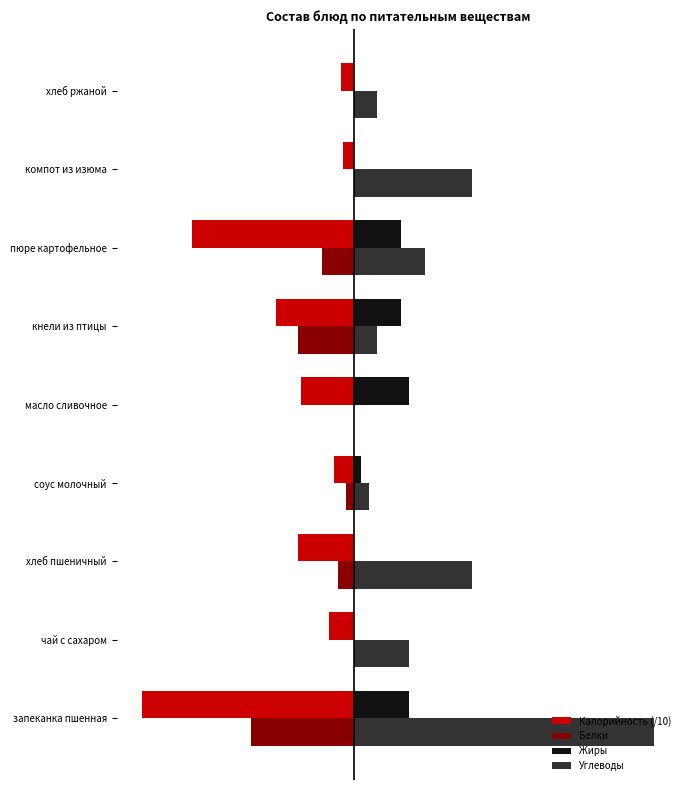

What are all the series names shown in the legend?

Калорийность (/10), Белки, Жиры, Углеводы